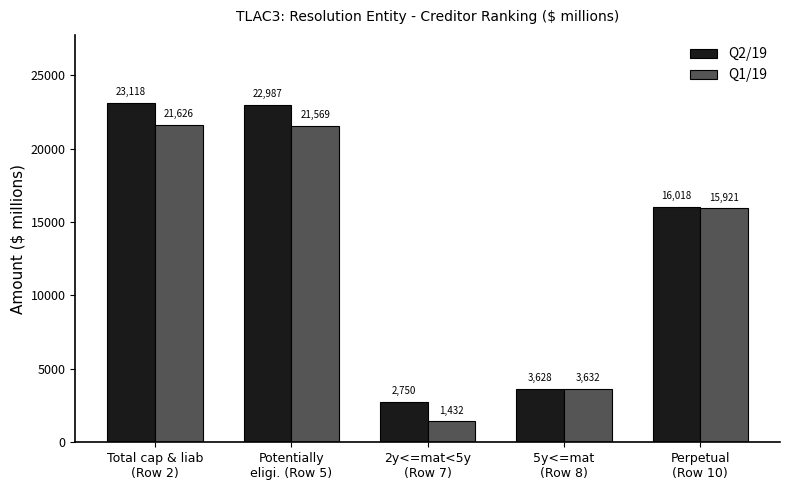

At how many categories does at least one series exceed 15764?

3